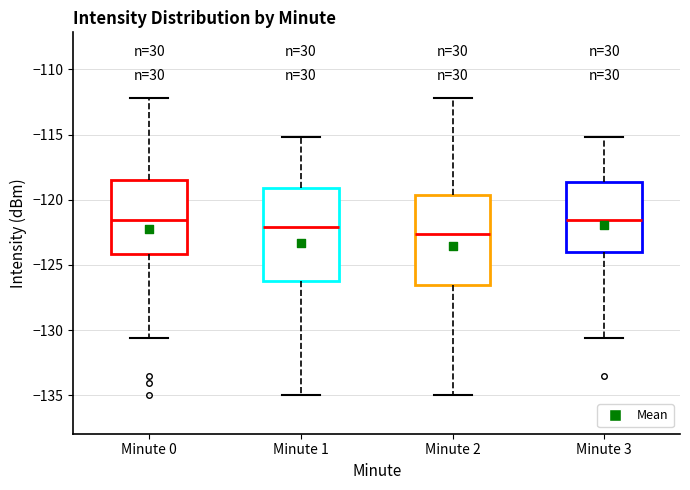

Reading left to right, transcribe this box plot: for each box, give where its median line is, the range the box spans, and where its two whiskers end, as read against the y-axis. The values are not printed on the chart, so give them approximately, as read against the axis.

Minute 0: median -121.5, box -124.0 to -118.5, whiskers -130.5 to -112.0
Minute 1: median -122.0, box -126.0 to -119.0, whiskers -135.0 to -115.0
Minute 2: median -122.5, box -126.5 to -119.5, whiskers -135.0 to -112.0
Minute 3: median -121.5, box -124.0 to -118.5, whiskers -130.5 to -115.0